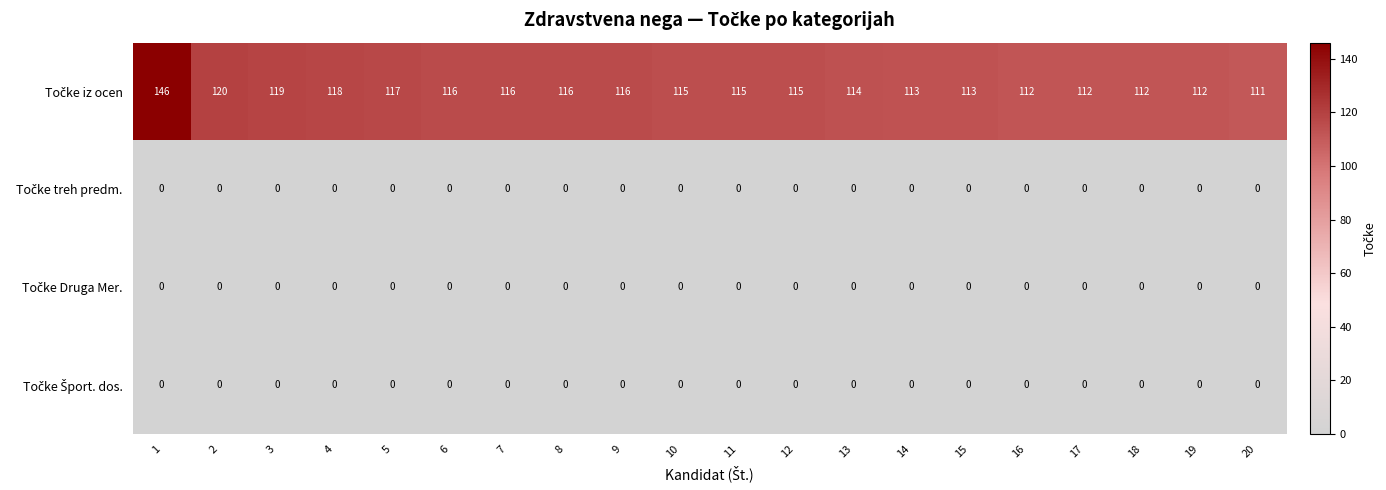

What is the spread (max minus min) of values at 14?

113